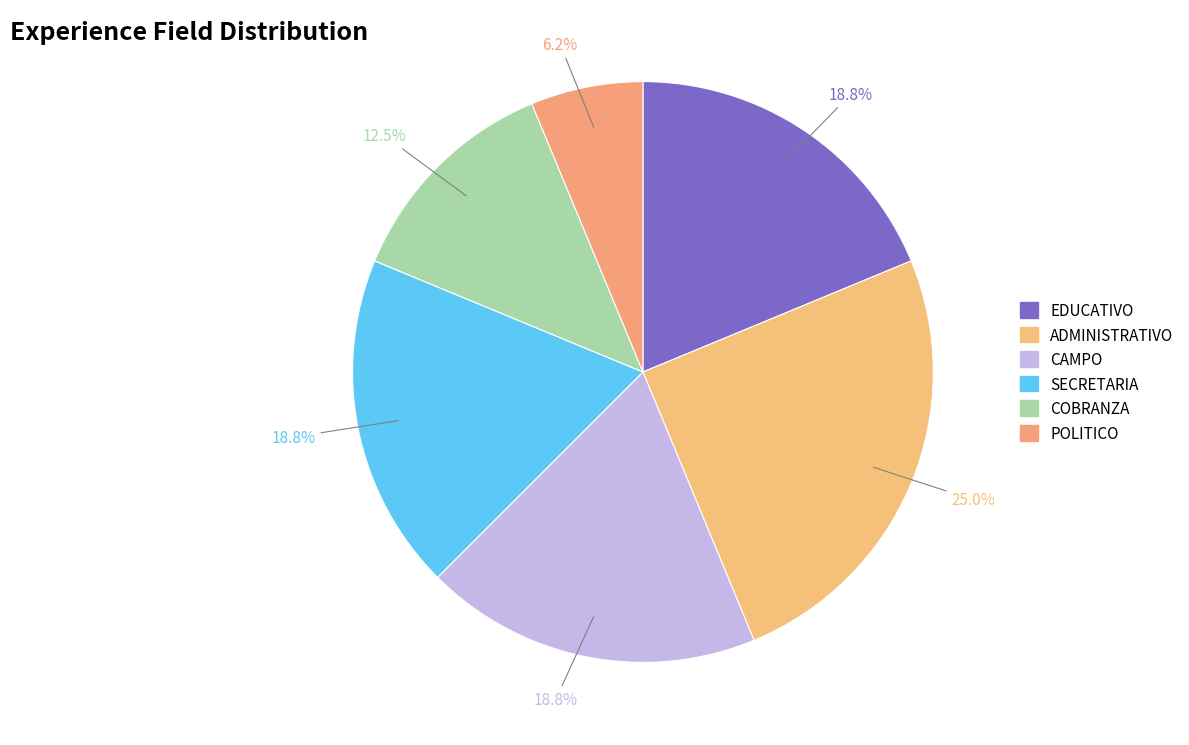

Count the number of slices in the pie.

6